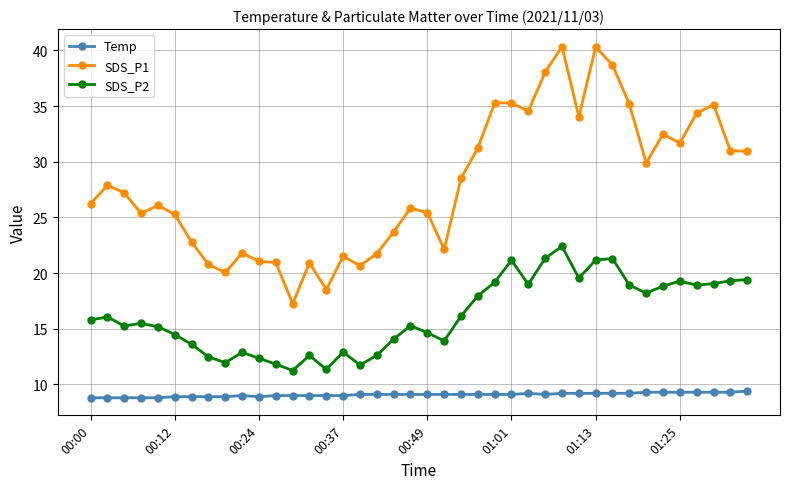

What is the value of the Temp point at the 20th from the left?

9.1